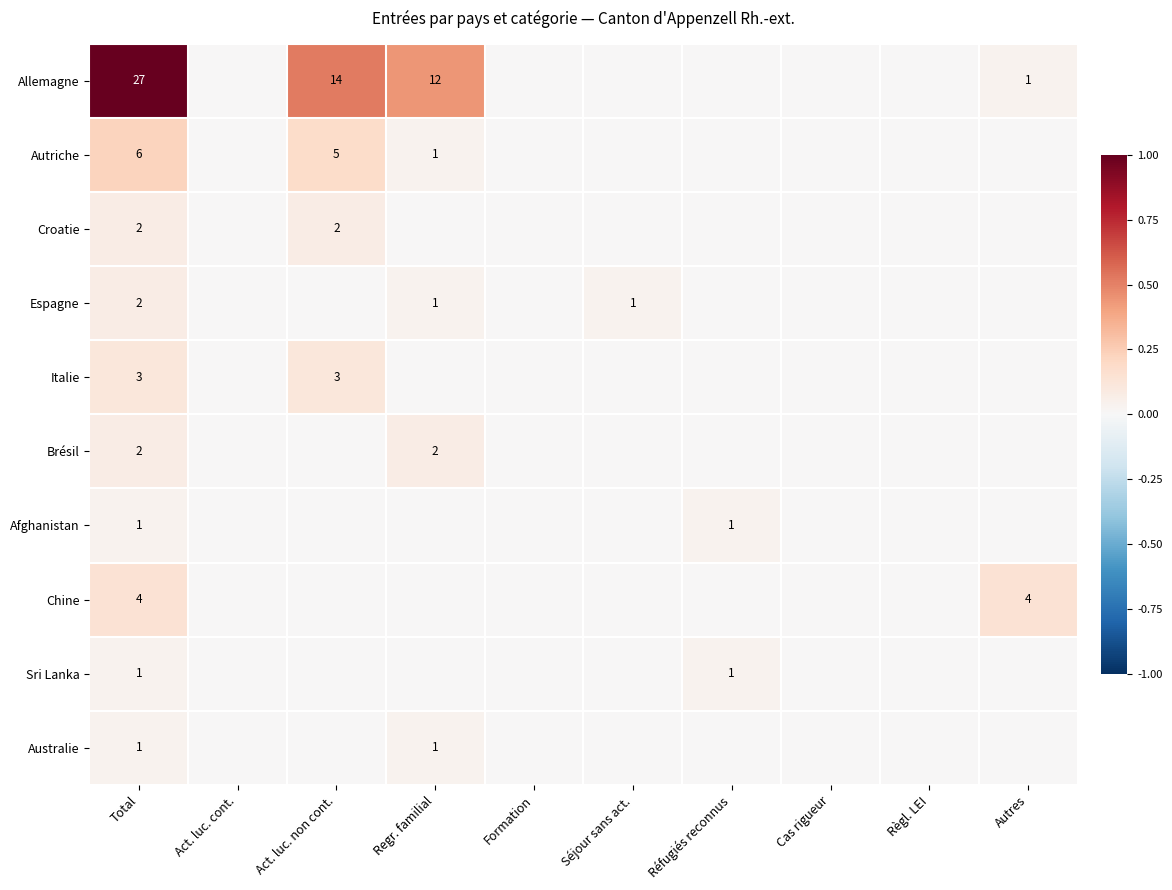

Is it true that Allemagne equals 21 at Act. luc. non cont.?

False